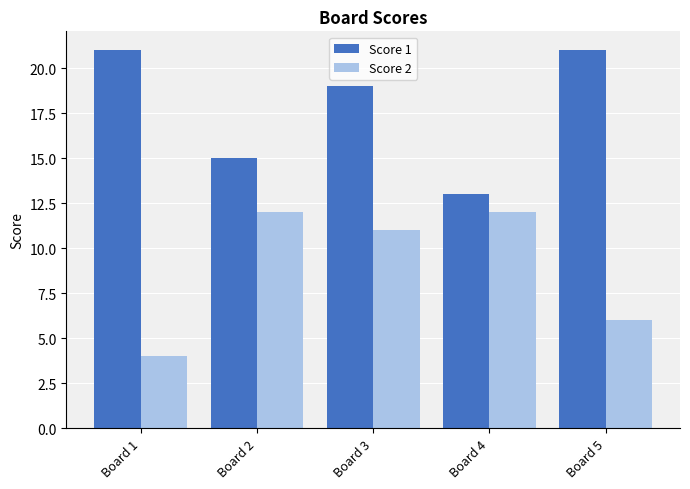

What value does the Score 2 series have at Board 2?

12